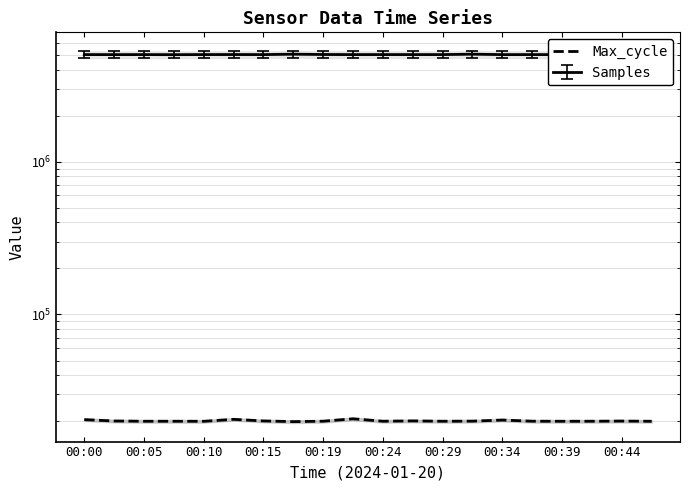

True or false: the data has more than 0 interior local peaks.

True